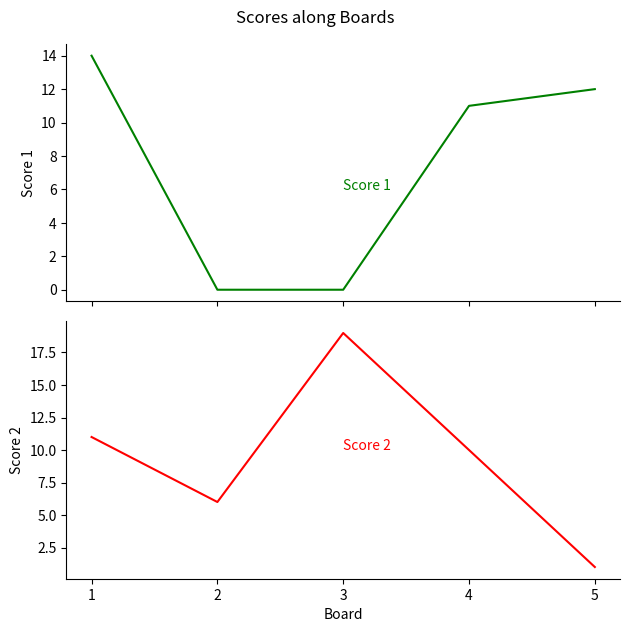

What is the maximum value for Score 2?

19